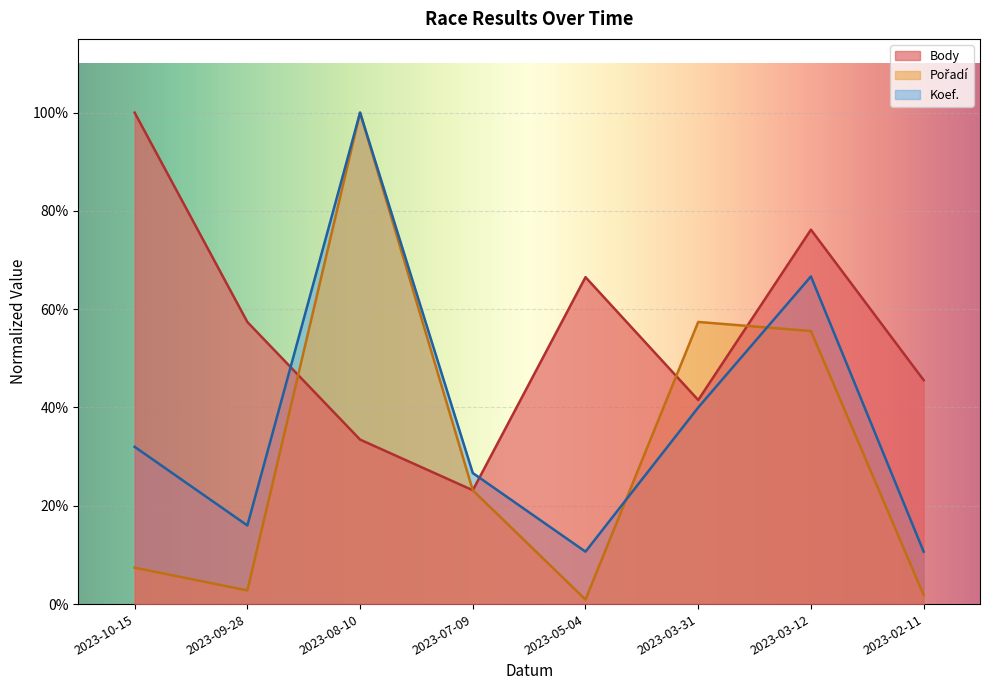

What are all the series names shown in the legend?

Body, Pořadí, Koef.